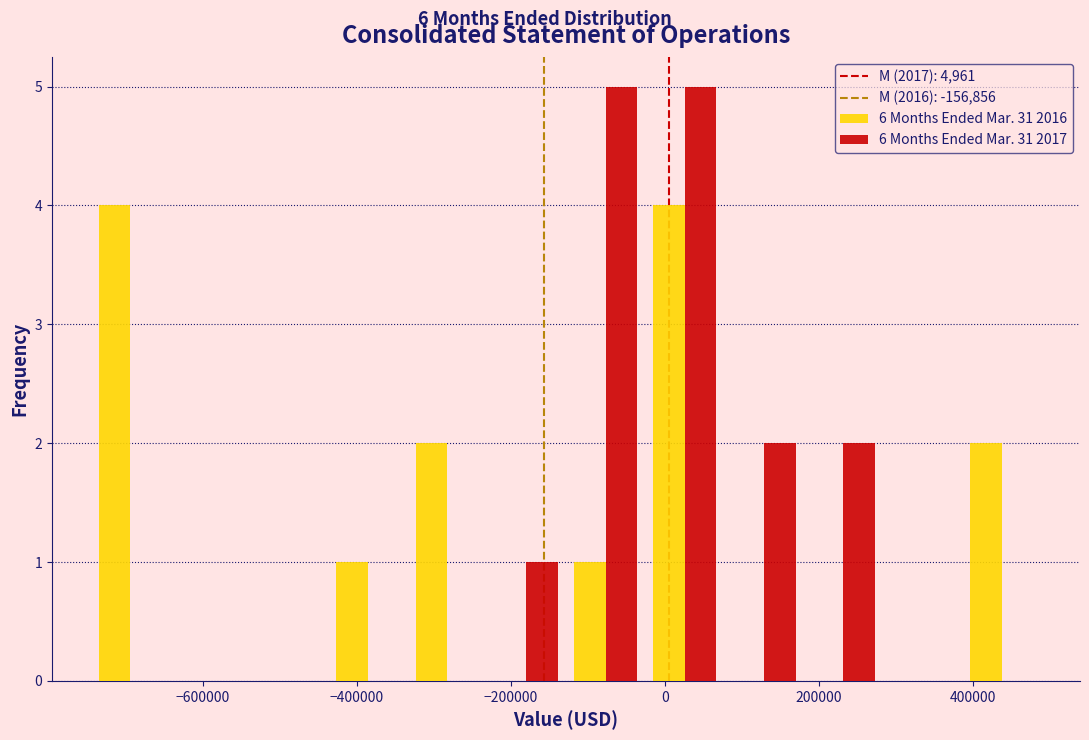

Reading left to right, list every range on the x-axis with the height of the bar of each series over it. Neither the bar edges nor the heights are printed on the chart, so give them approximately, as read against the axes.

-740000 to -640000: 6 Months Ended Mar. 31 2016=4	6 Months Ended Mar. 31 2017=0
-640000 to -540000: 6 Months Ended Mar. 31 2016=0	6 Months Ended Mar. 31 2017=0
-540000 to -440000: 6 Months Ended Mar. 31 2016=0	6 Months Ended Mar. 31 2017=0
-440000 to -340000: 6 Months Ended Mar. 31 2016=1	6 Months Ended Mar. 31 2017=0
-340000 to -240000: 6 Months Ended Mar. 31 2016=2	6 Months Ended Mar. 31 2017=0
-240000 to -120000: 6 Months Ended Mar. 31 2016=0	6 Months Ended Mar. 31 2017=1
-120000 to -20000: 6 Months Ended Mar. 31 2016=1	6 Months Ended Mar. 31 2017=5
-20000 to 80000: 6 Months Ended Mar. 31 2016=4	6 Months Ended Mar. 31 2017=5
80000 to 180000: 6 Months Ended Mar. 31 2016=0	6 Months Ended Mar. 31 2017=2
180000 to 280000: 6 Months Ended Mar. 31 2016=0	6 Months Ended Mar. 31 2017=2
280000 to 380000: 6 Months Ended Mar. 31 2016=0	6 Months Ended Mar. 31 2017=0
380000 to 480000: 6 Months Ended Mar. 31 2016=2	6 Months Ended Mar. 31 2017=0